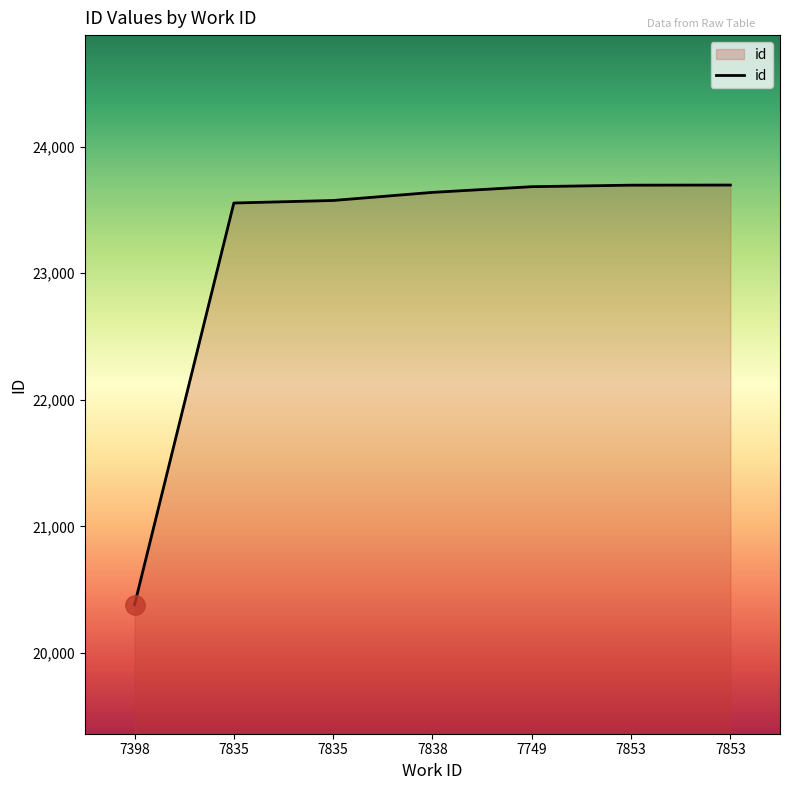

What is the difference between the second highest and second lowest values?

141